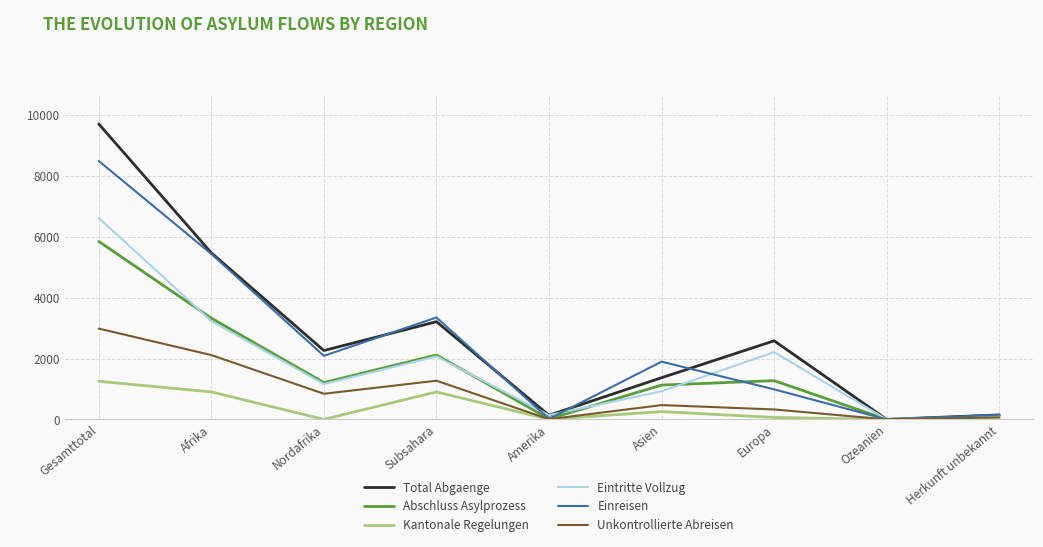

Is it true that Total Abgaenge equals 2262 at Nordafrika?

True